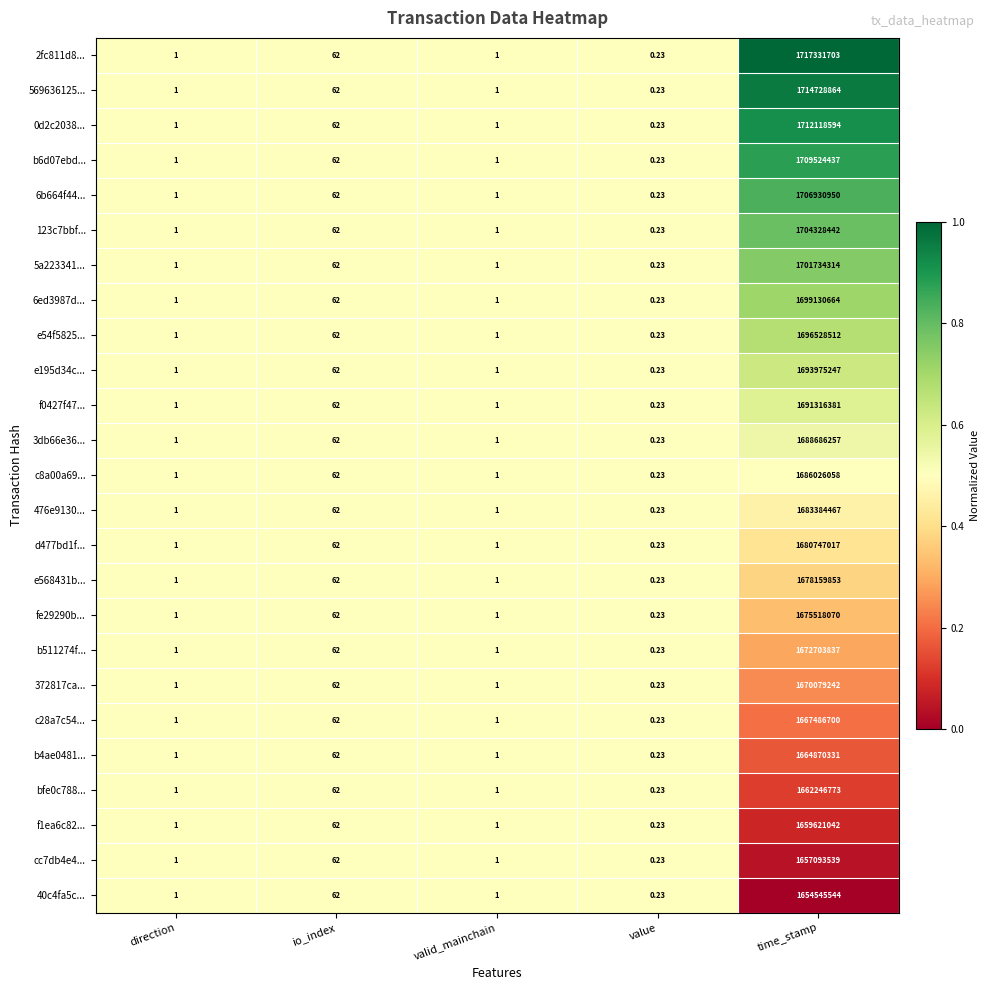

At which category is the sum across all series the highest?

time_stamp